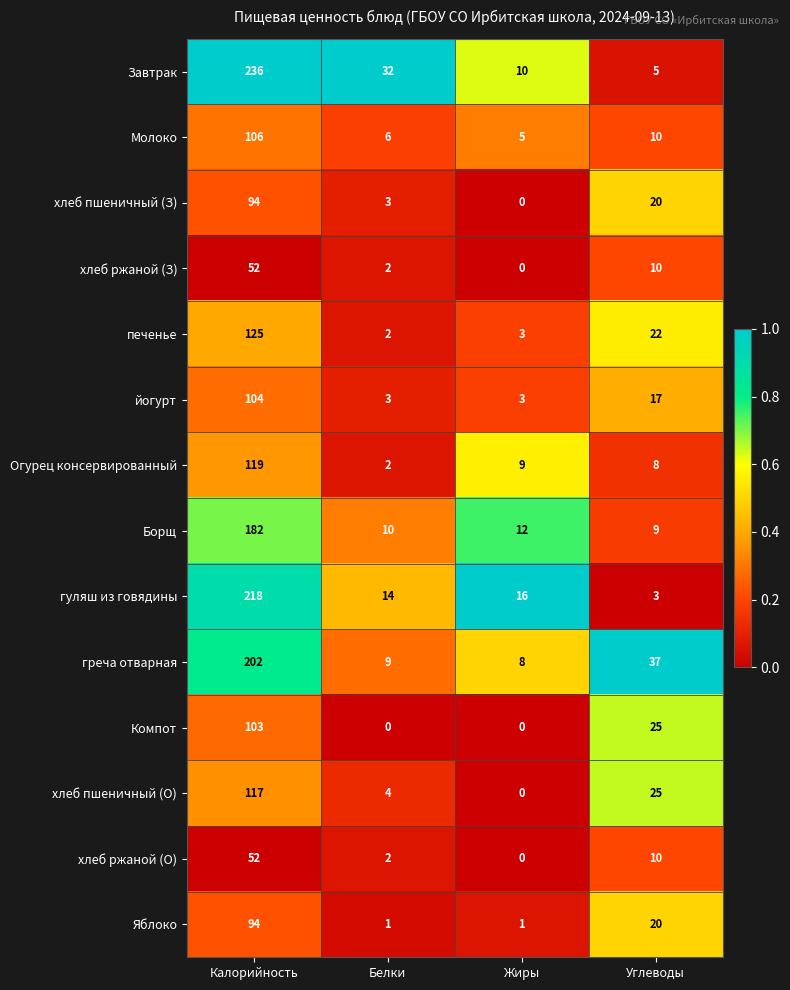

The греча отварная series shows 37 at Углеводы. True or false?

True